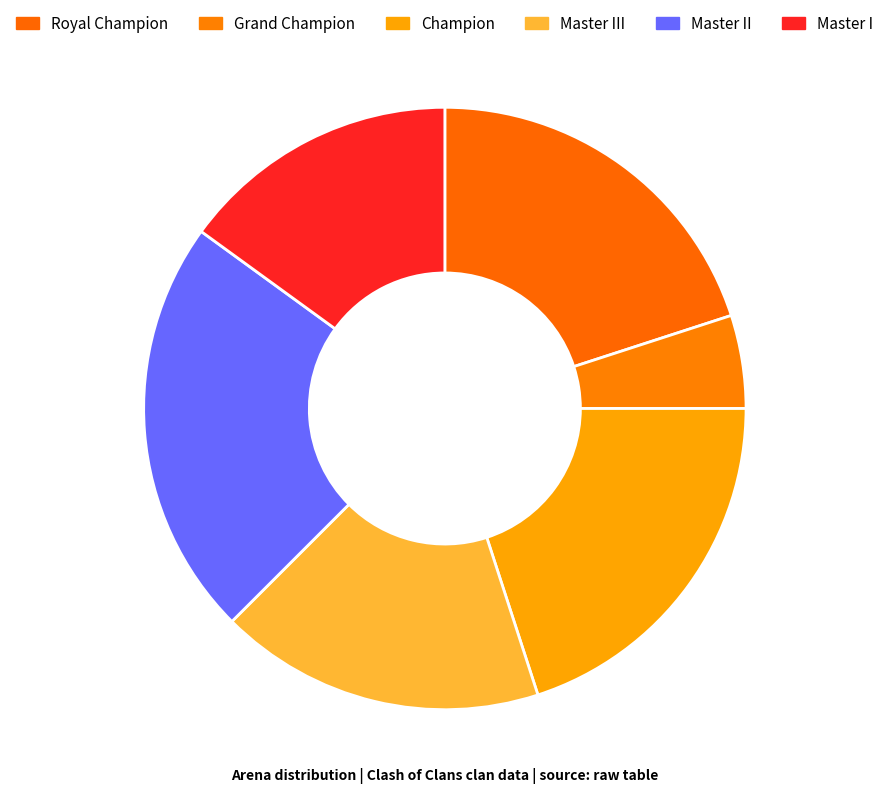

How many segments does this pie chart have?

6